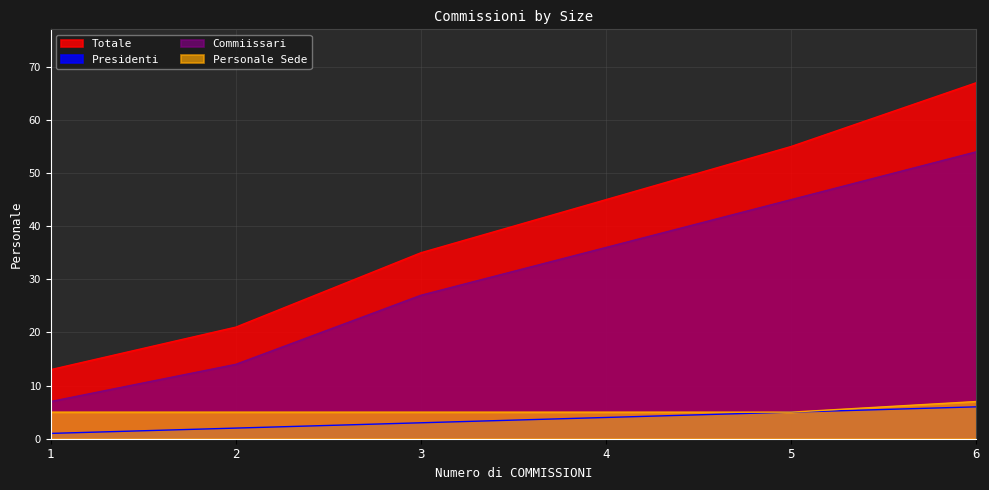

What is the difference between the Presidenti values at 6 and 4?

2